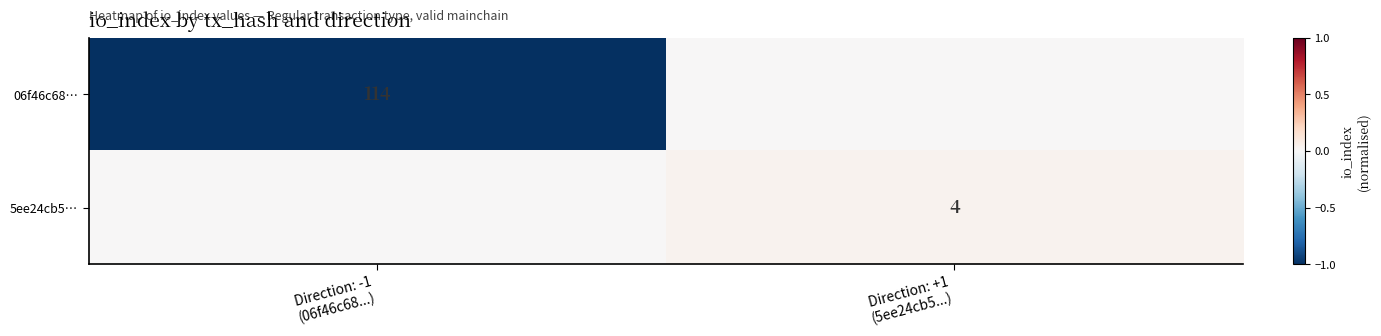

At which category is the sum across all series the highest?

Direction: +1
(5ee24cb5...)